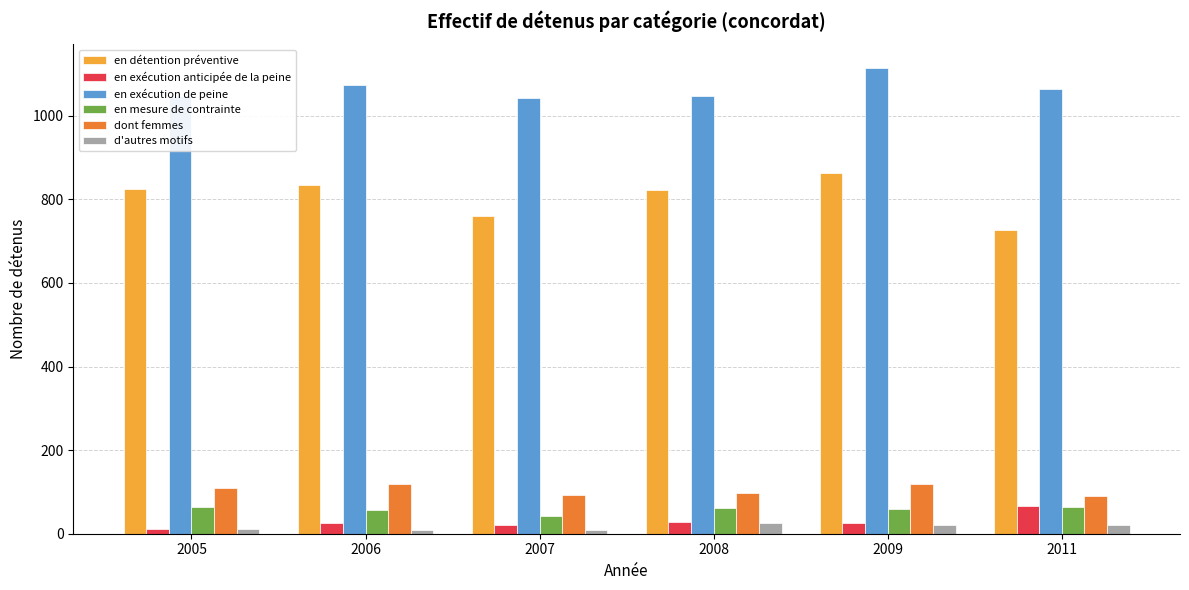

What is the value of the en détention préventive bar at the 5th from the left?

863